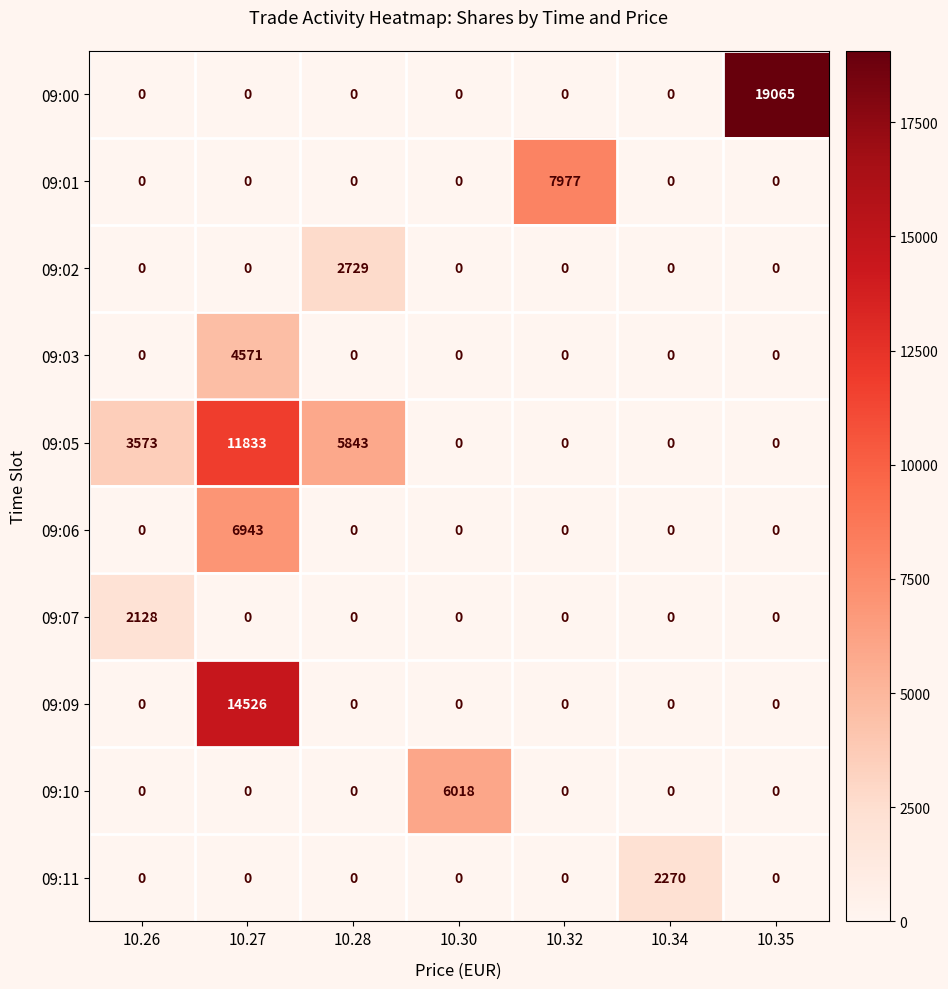

What is the sum of all 09:01 values?

7977